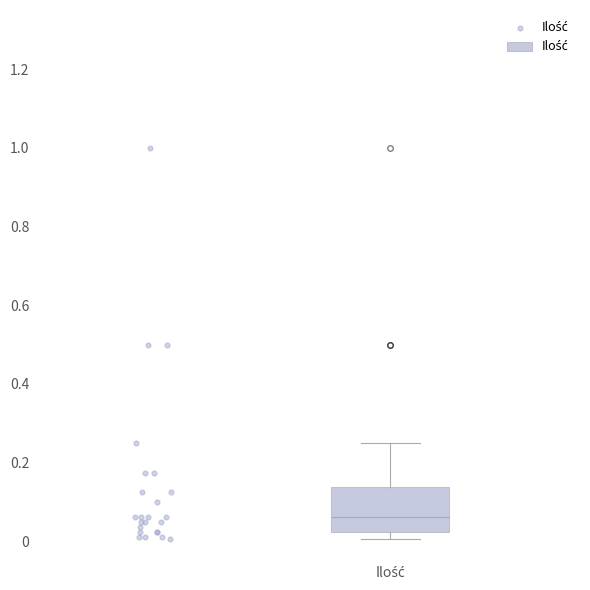

Read this box plot against the y-axis: the position of the median line, the range covered by the box, and the ends of both whiskers. The values are not printed on the chart, so give them approximately, as read against the axis.

median 0.06, box 0.02 to 0.14, whiskers 0.00 to 0.26